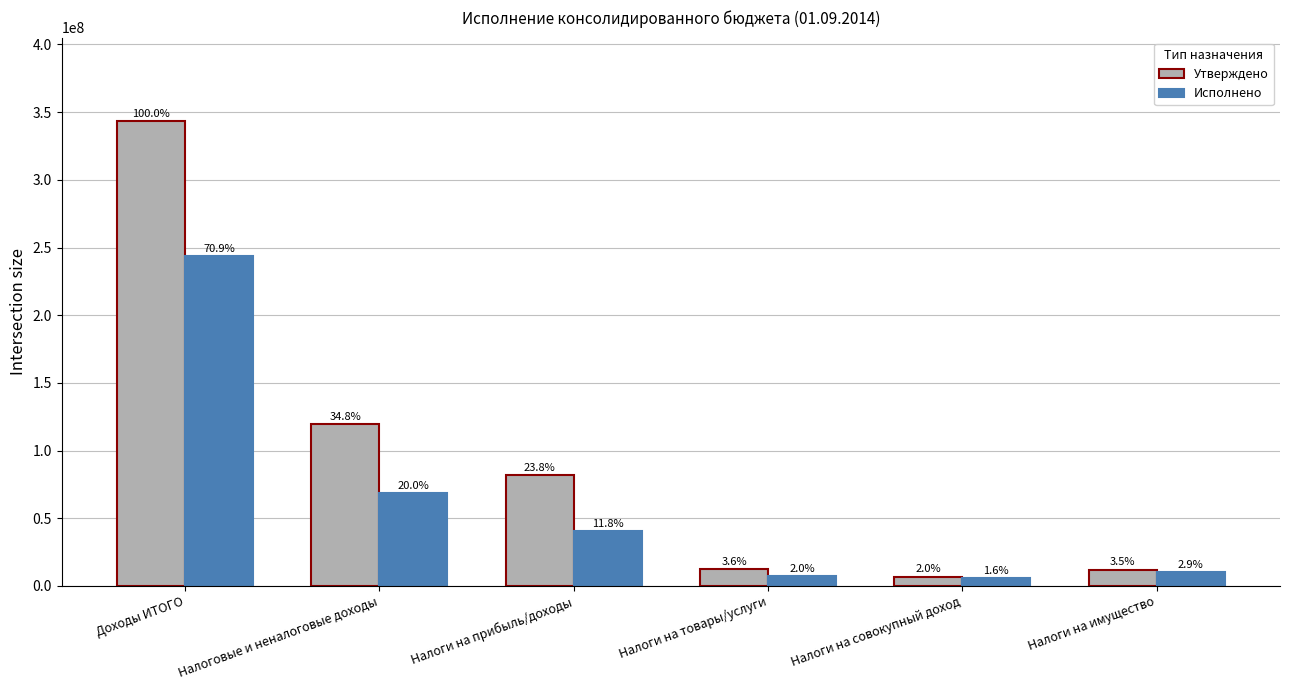

Rank the series by their maximum value, from highest to lowest.

Утверждено, Исполнено